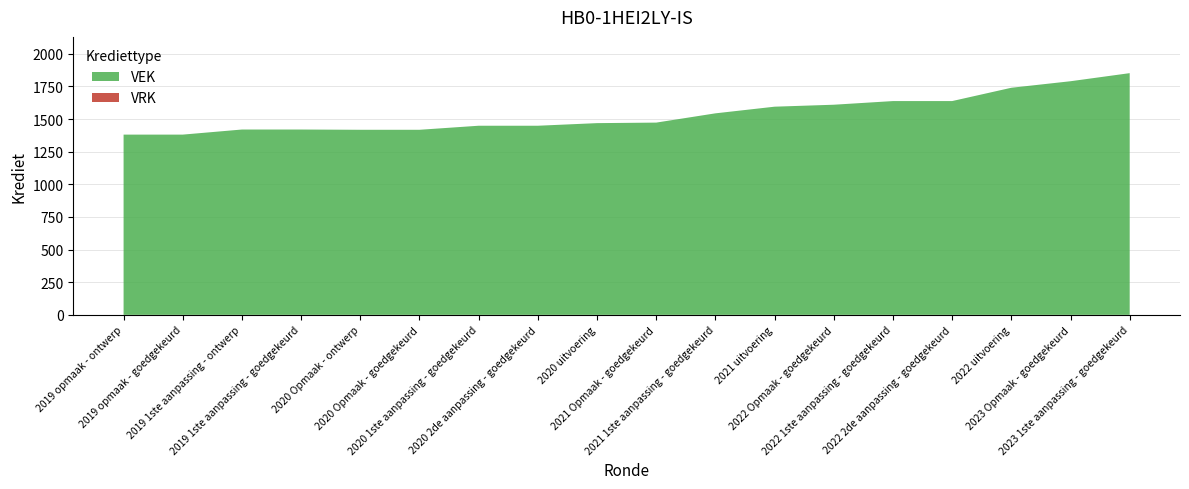

Reading left to right, extract all data points from this chart.

VEK: 1381	1381	1420	1420	1418	1418	1449	1449	1469	1473	1544	1595	1610	1638	1638	1740	1790	1852
VRK: 0	0	0	0	0	0	0	0	0	0	0	0	0	0	0	0	0	0